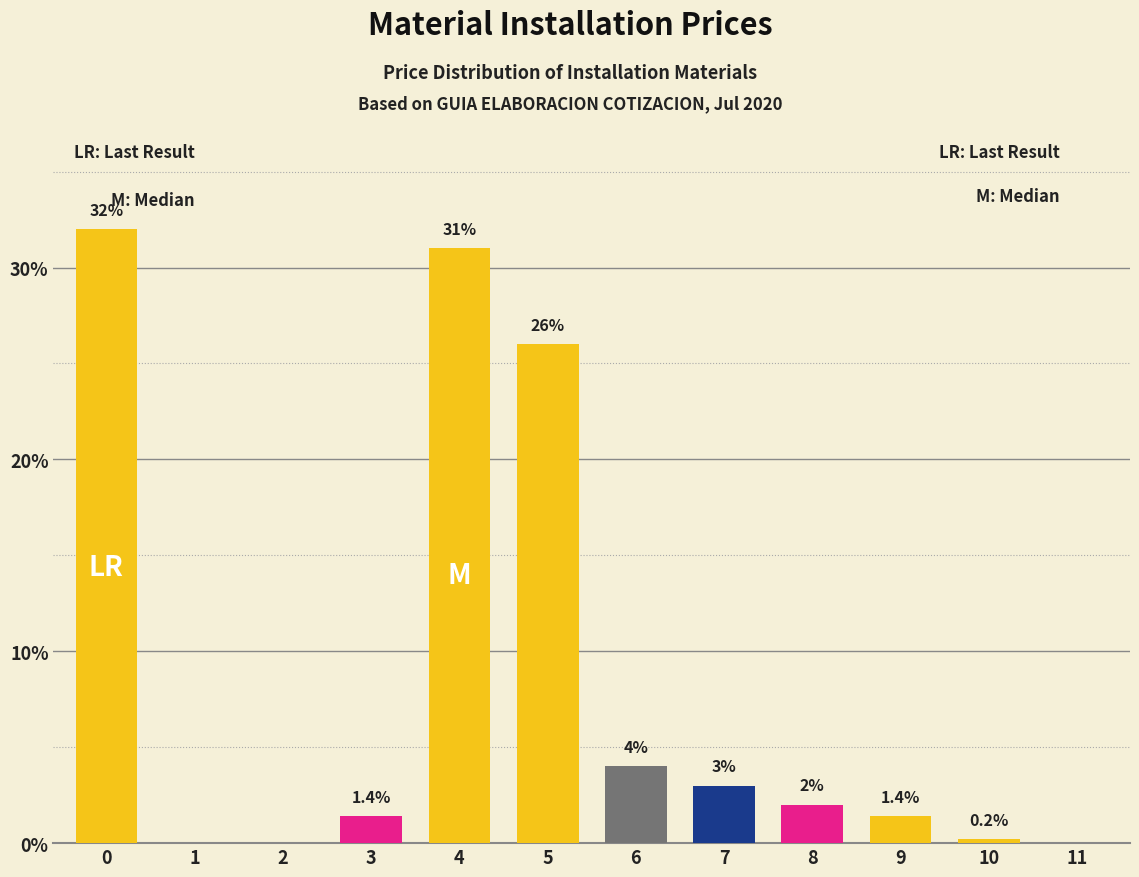

Reading left to right, transcribe all the data shown in this chart.

0=32.0	1=0.0	2=0.0	3=1.4	4=31.0	5=26.0	6=4.0	7=3.0	8=2.0	9=1.4	10=0.2	11=0.0